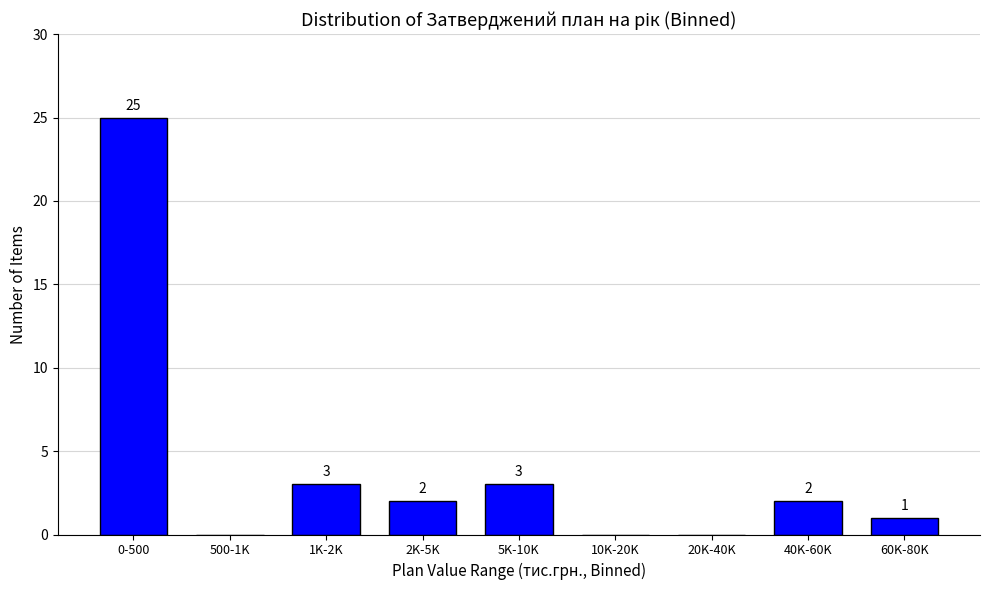

Reading left to right, transcribe all the data shown in this chart.

0-500=25	500-1K=0	1K-2K=3	2K-5K=2	5K-10K=3	10K-20K=0	20K-40K=0	40K-60K=2	60K-80K=1